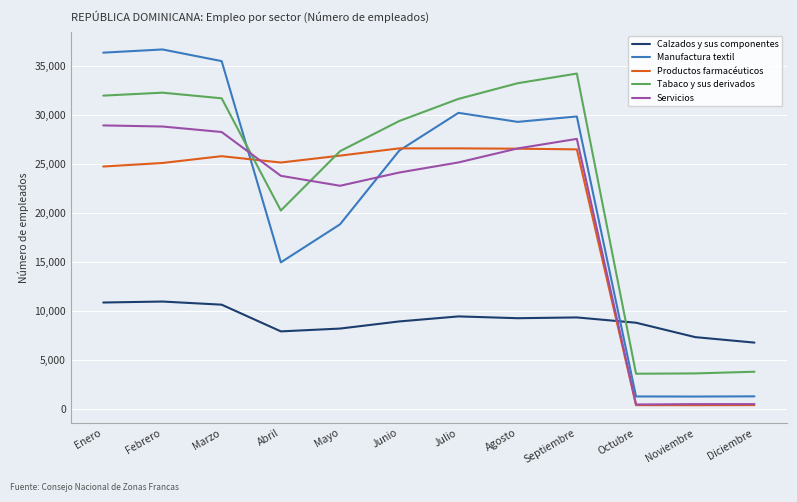

What position from the right is Junio?

7